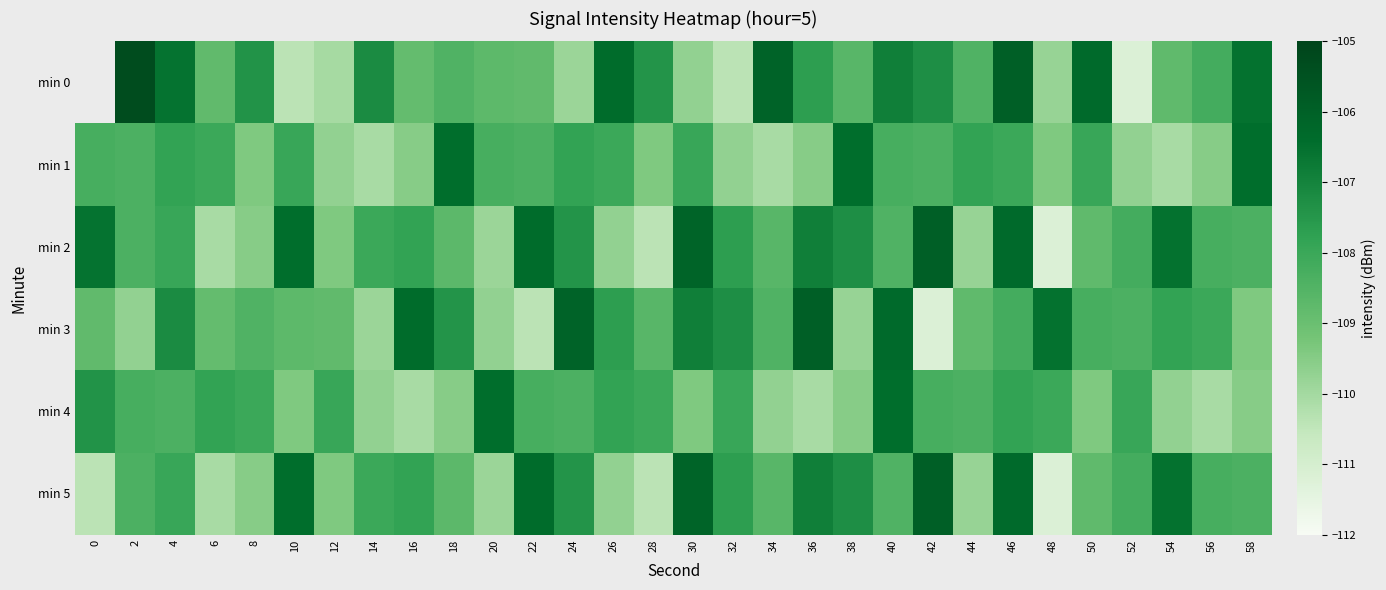

What is the difference between the min 1 values at 44 and 30?

0.2